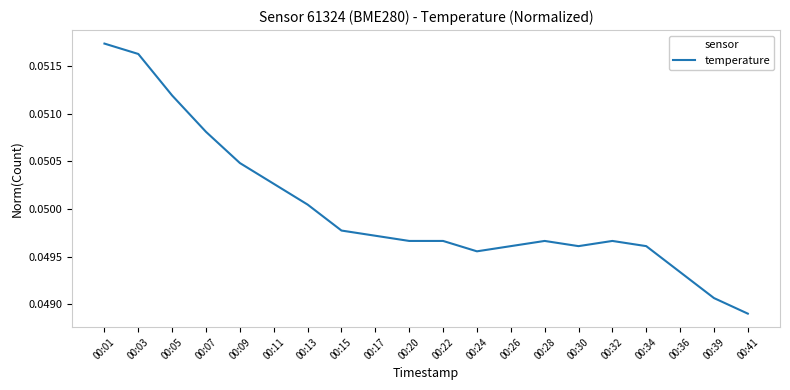

Between 00:05 and 00:36, which is larger?

00:05